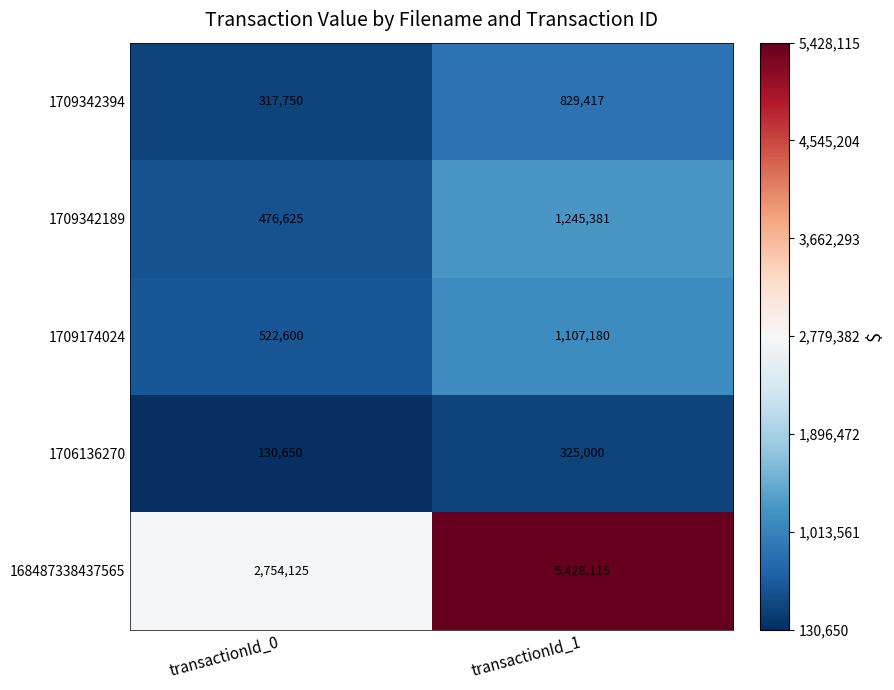

Reading left to right, list all the values displayed in this chart.

1709342394: transactionId_0=317750	transactionId_1=829417
1709342189: transactionId_0=476625	transactionId_1=1245381
1709174024: transactionId_0=522600	transactionId_1=1107180
1706136270: transactionId_0=130650	transactionId_1=325000
168487338437565: transactionId_0=2754125	transactionId_1=5428115